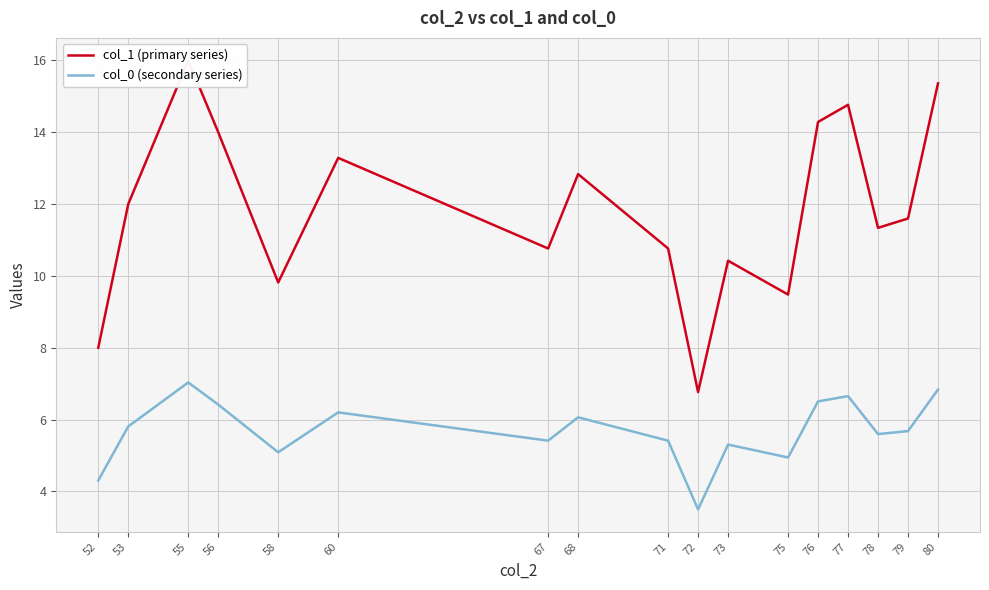

At which category is the sum across all series the highest?

55